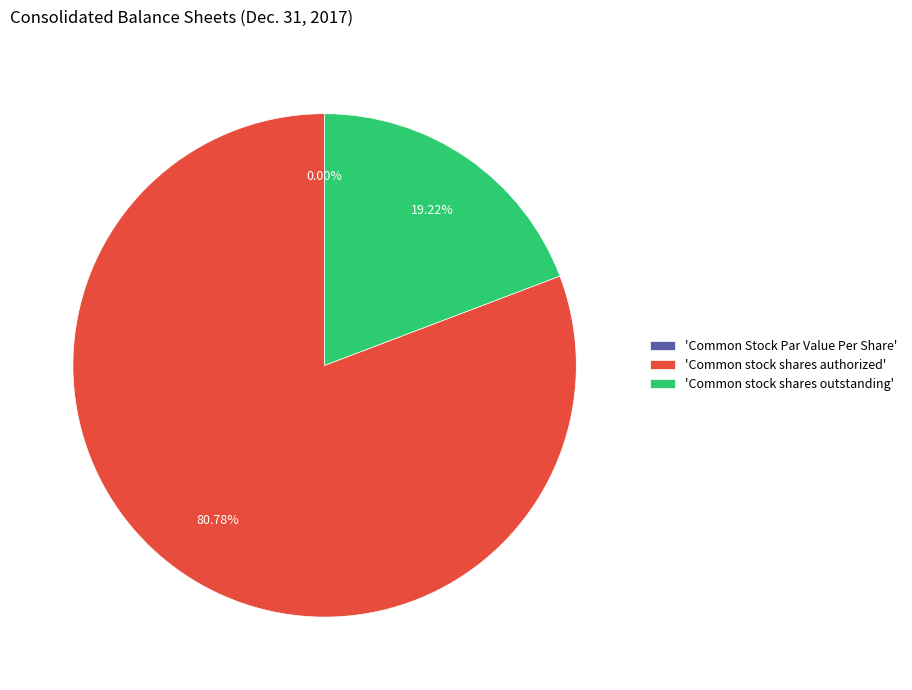

Is it true that Common stock shares outstanding is 8% of the pie?

False